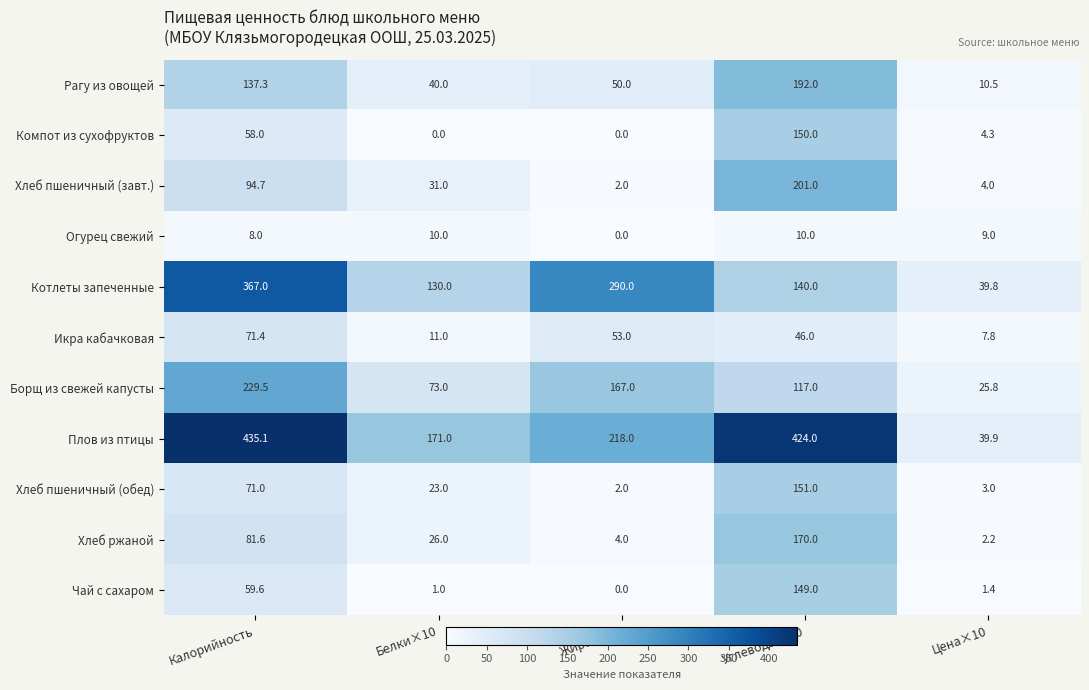

List the labels in order of Рагу из овощей value, largest first.

Углеводы×10, Калорийность, Жиры×10, Белки×10, Цена×10